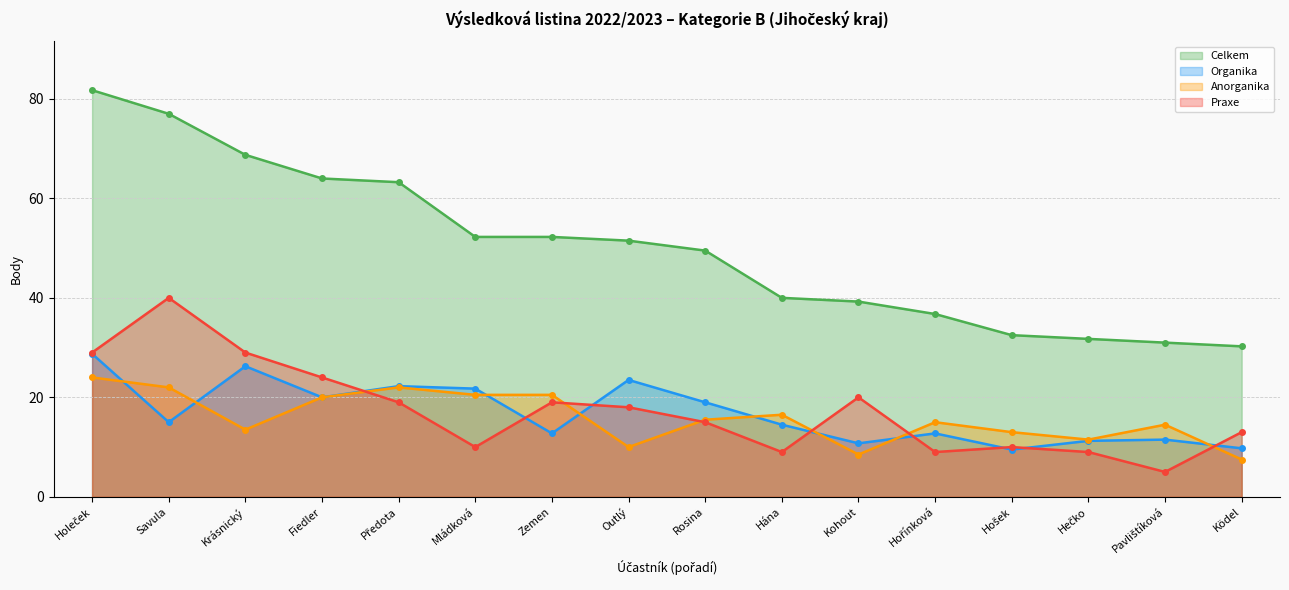

What is the smallest value displayed?

5.0